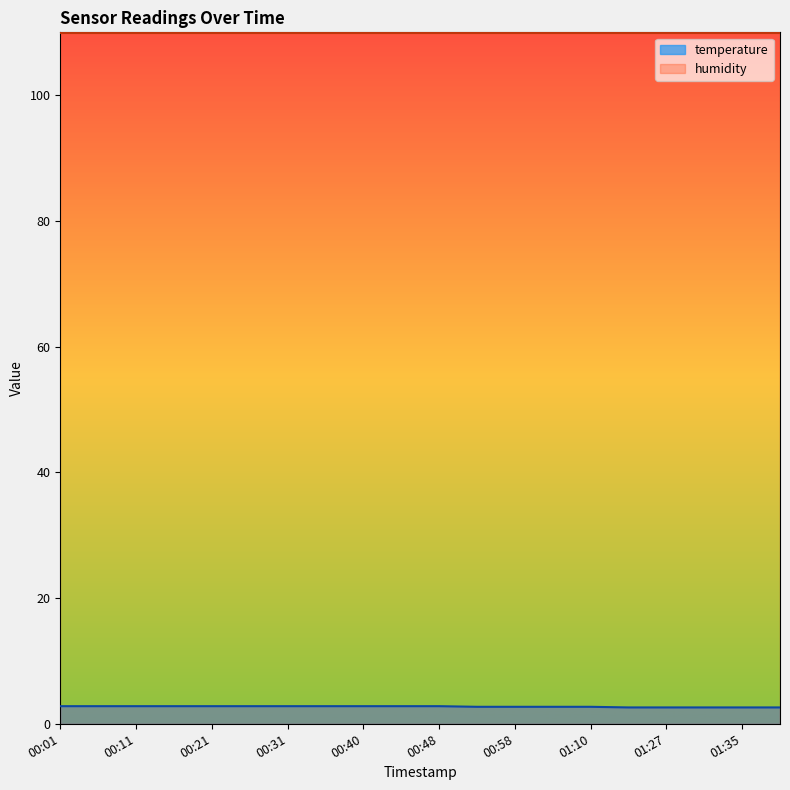

Reading left to right, transcribe all the data shown in this chart.

2.8	2.8	2.8	2.8	2.8	2.8	2.8	2.8	2.8	2.8	2.8	2.7	2.7	2.7	2.7	2.6	2.6	2.6	2.6	2.6